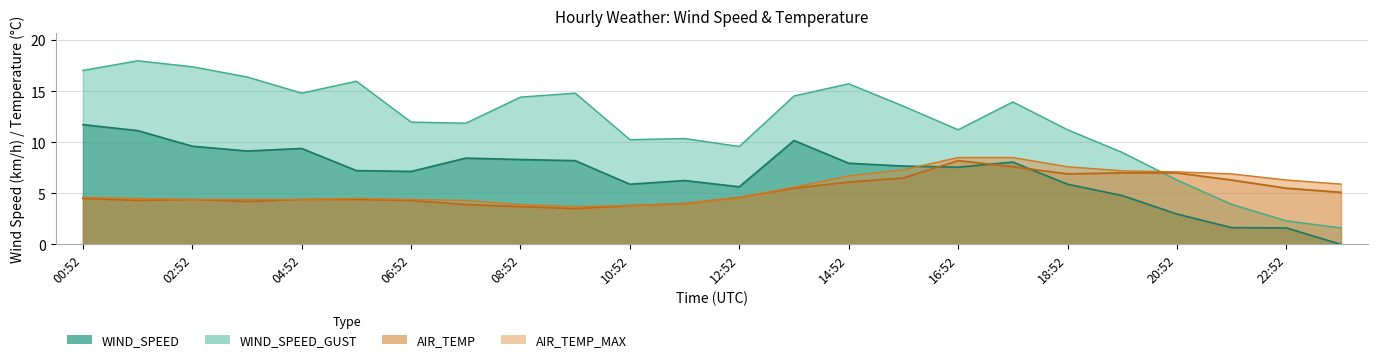

What is the total value across all series at 10:52?

23.7